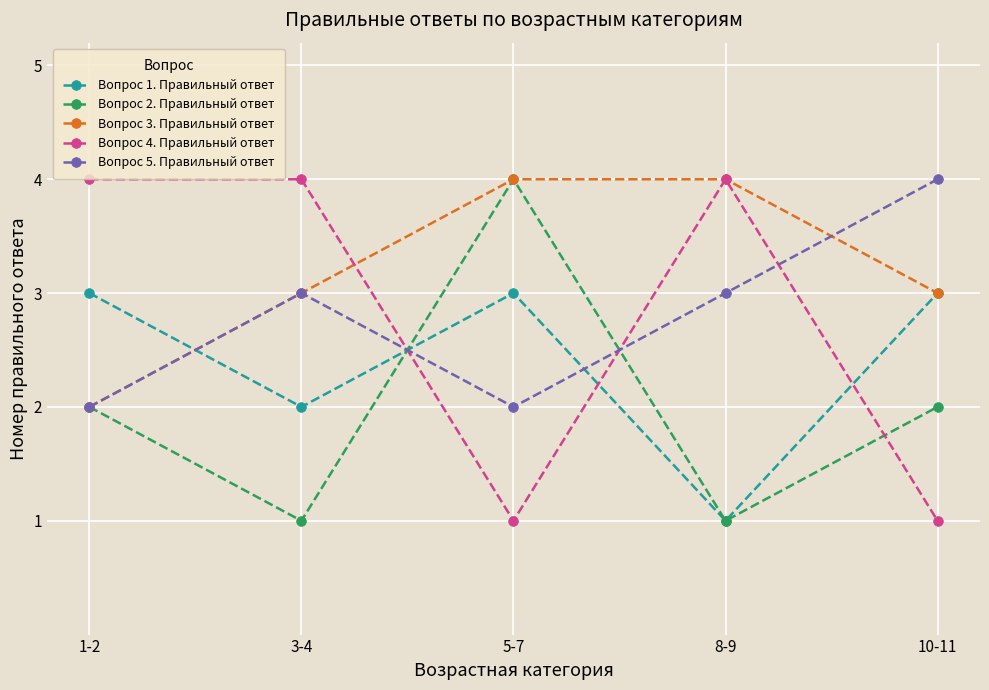

What is the lowest value of the Вопрос 1. Правильный ответ series?

1